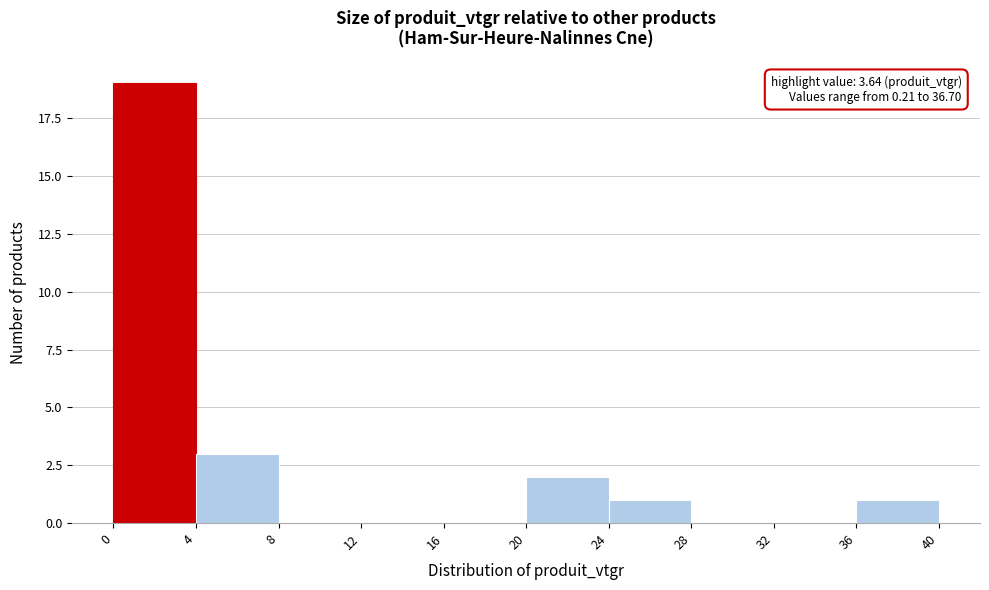

Which range on the x-axis has the tallest bar?

0 to 4